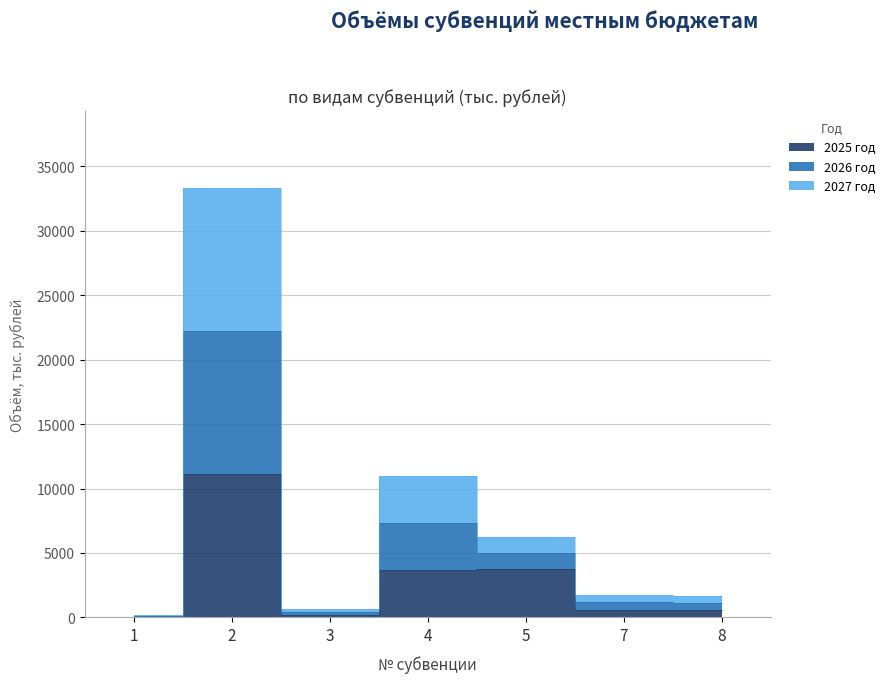

Read the 2027 год value at 3.

428.0